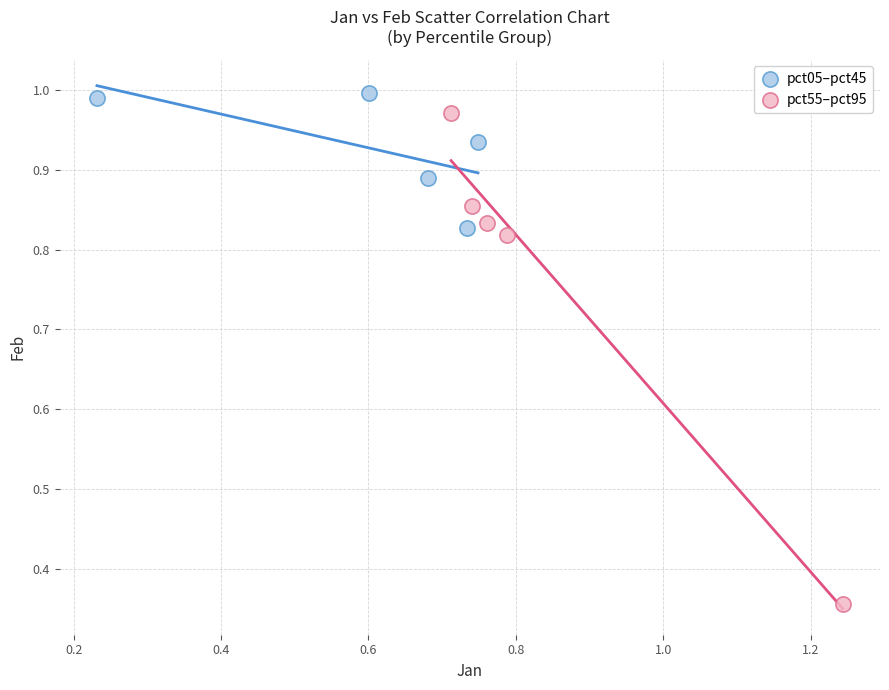

Which series contains the highest Y value?

pct05–pct45